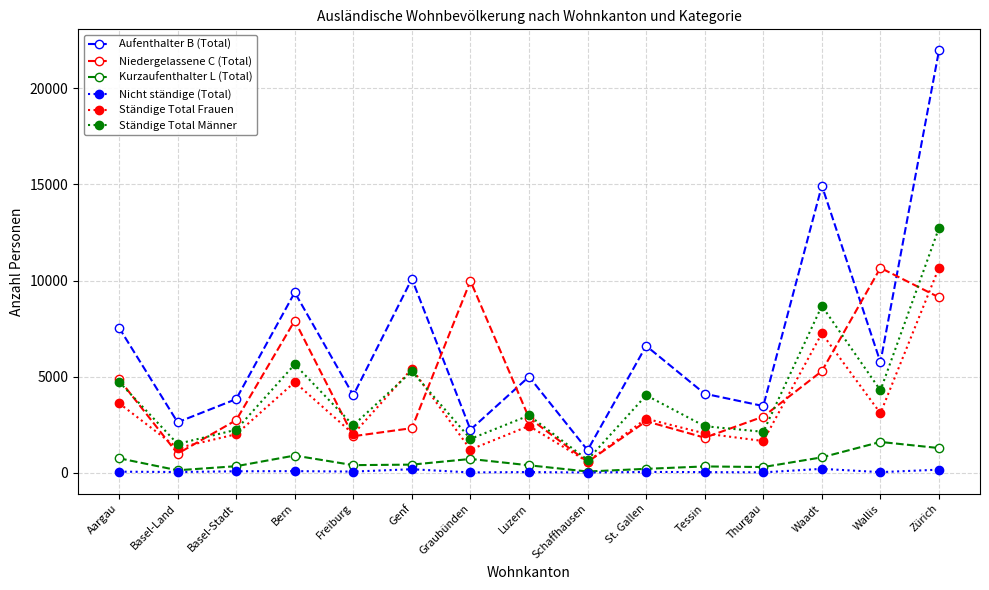

What is the total value across all series at Basel-Stadt?

11188